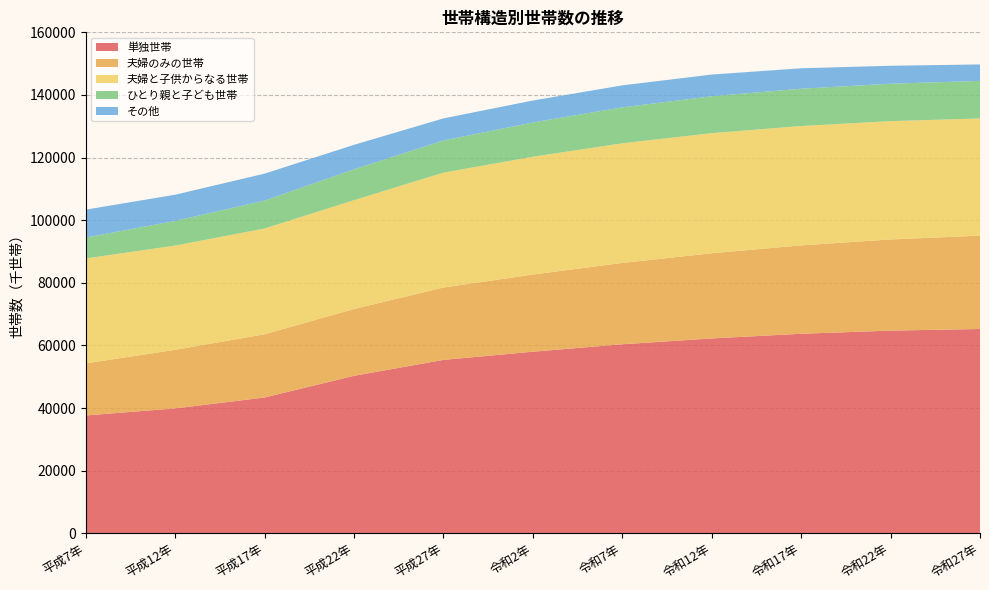

Reading right to left, extract all data points from this chart.

単独世帯: 令和27年=65251	令和22年=64726	令和17年=63722	令和12年=62231	令和7年=60367	令和2年=57992	平成27年=55379	平成22年=50294	平成17年=43375	平成12年=39880	平成7年=37627
夫婦のみの世帯: 令和27年=29808	令和22年=29124	令和17年=28235	令和12年=27205	令和7年=25972	令和2年=24643	平成27年=23123	平成22年=21347	平成17年=20192	平成12年=18714	平成7年=16640
夫婦と子供からなる世帯: 令和27年=37426	令和22年=37792	令和17年=38120	令和12年=38359	令和7年=38224	令和2年=37630	平成27年=36689	平成22年=34756	平成17年=33779	平成12年=33301	平成7年=33507
ひとり親と子ども世帯: 令和27年=12009	令和22年=11945	令和17年=11918	令和12年=11792	令和7年=11481	令和2年=10946	平成27年=10268	平成22年=9852	平成17年=8916	平成12年=7884	平成7年=6679
その他: 令和27年=5254	令和22年=5733	令和17年=6524	令和12年=6928	令和7年=7018	令和2年=7011	平成27年=7056	平成22年=7822	平成17年=8610	平成12年=8359	平成7年=8920